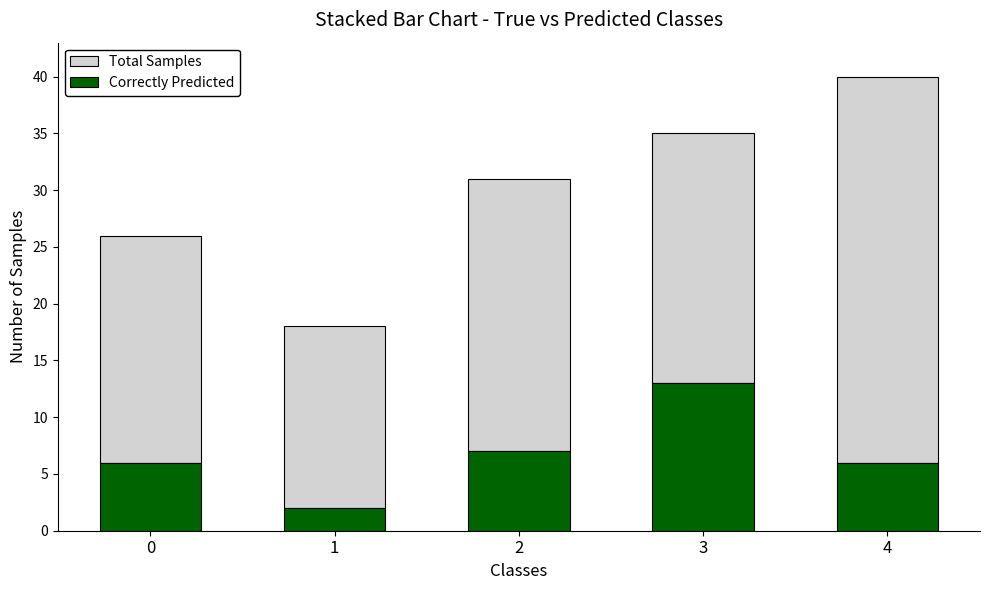

At which label does Correctly Predicted reach its peak?

3